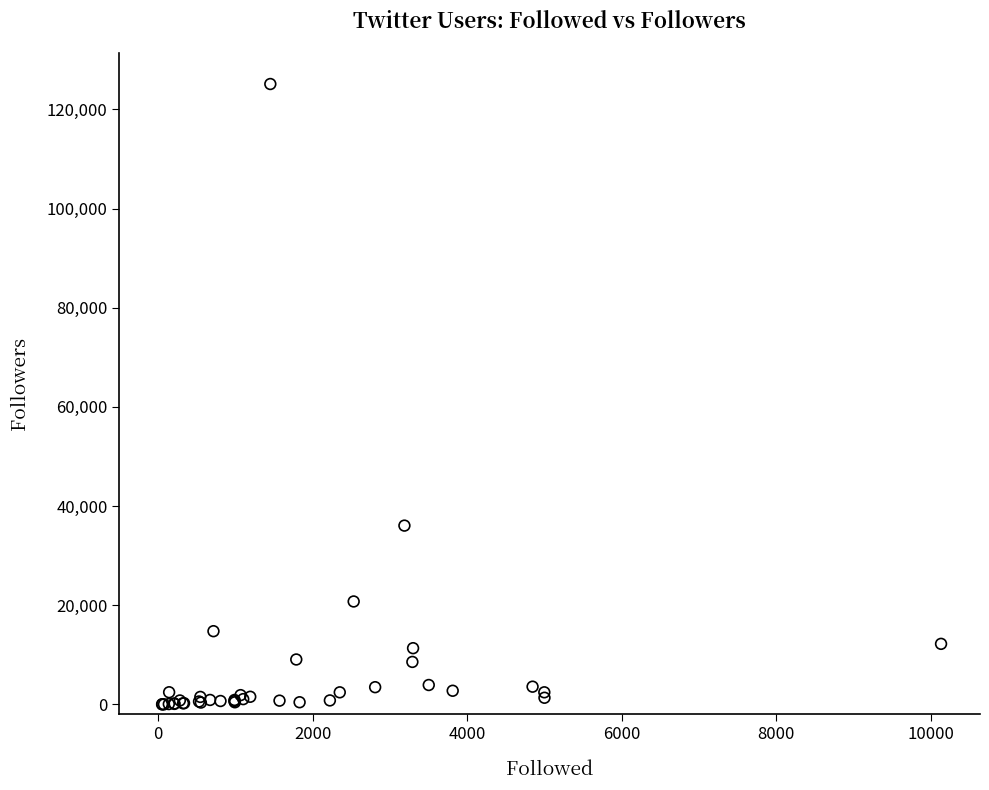

What Y value in the scatter plot is closest to 62565?

36067